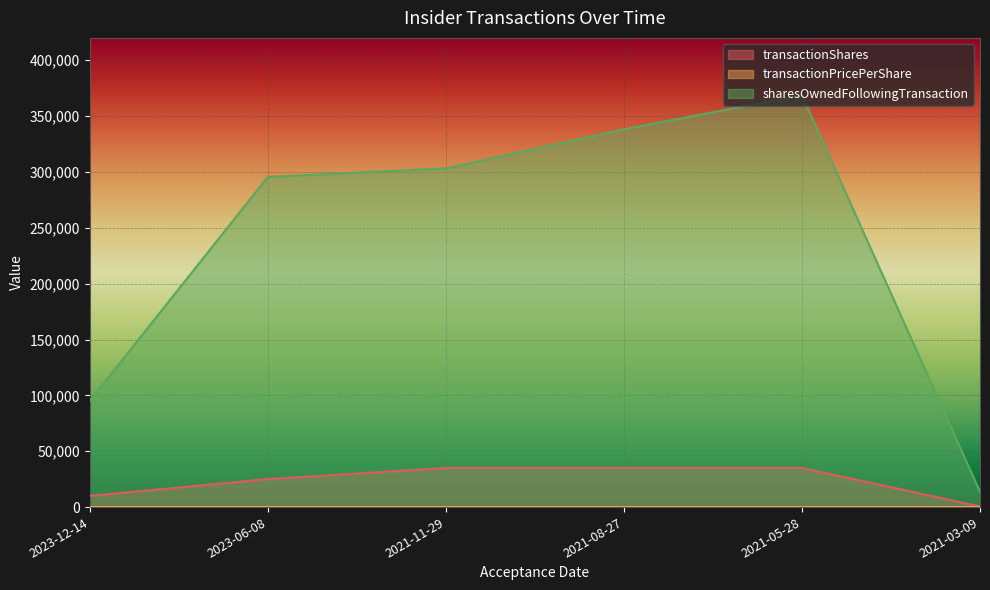

Between 2021-03-09 and 2023-06-08, which is larger?

2023-06-08